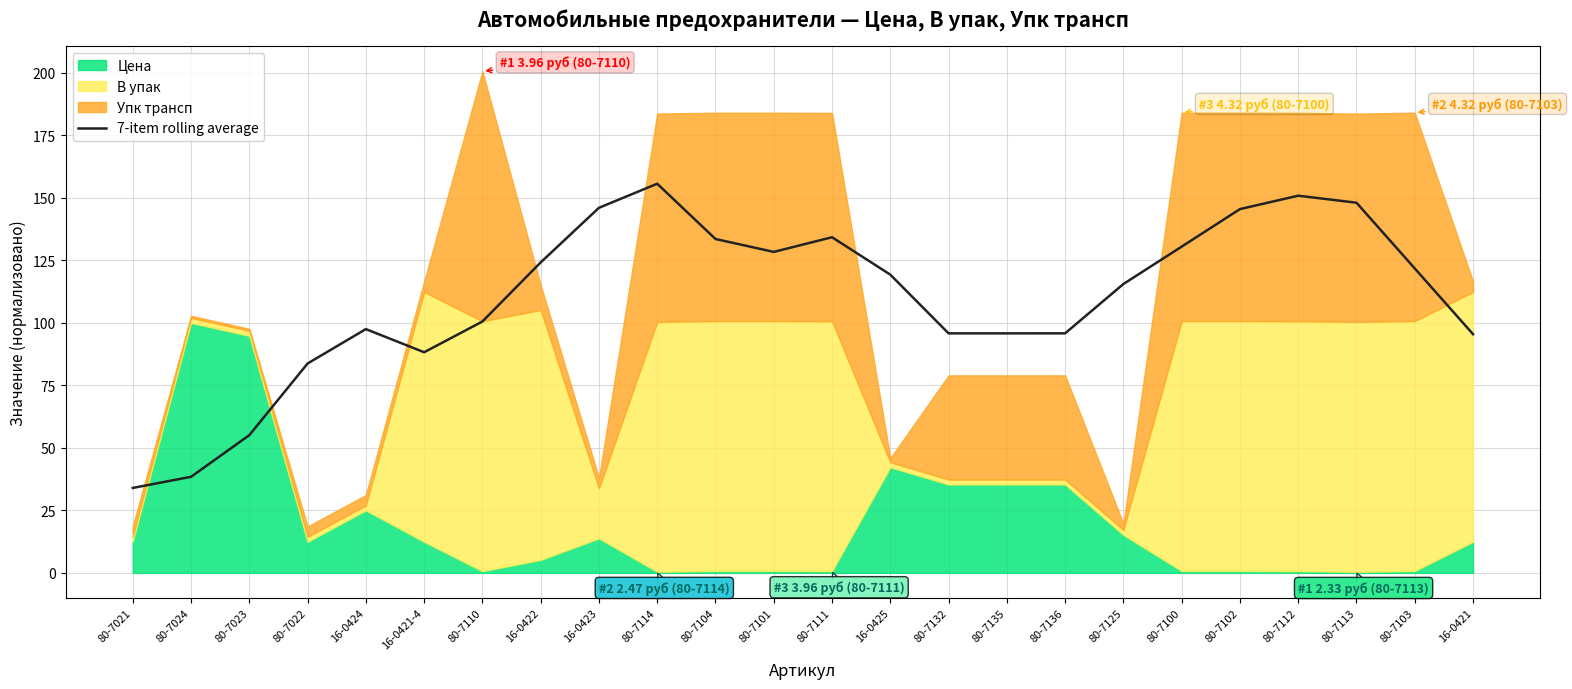

What position from the right is 80-7112?

4